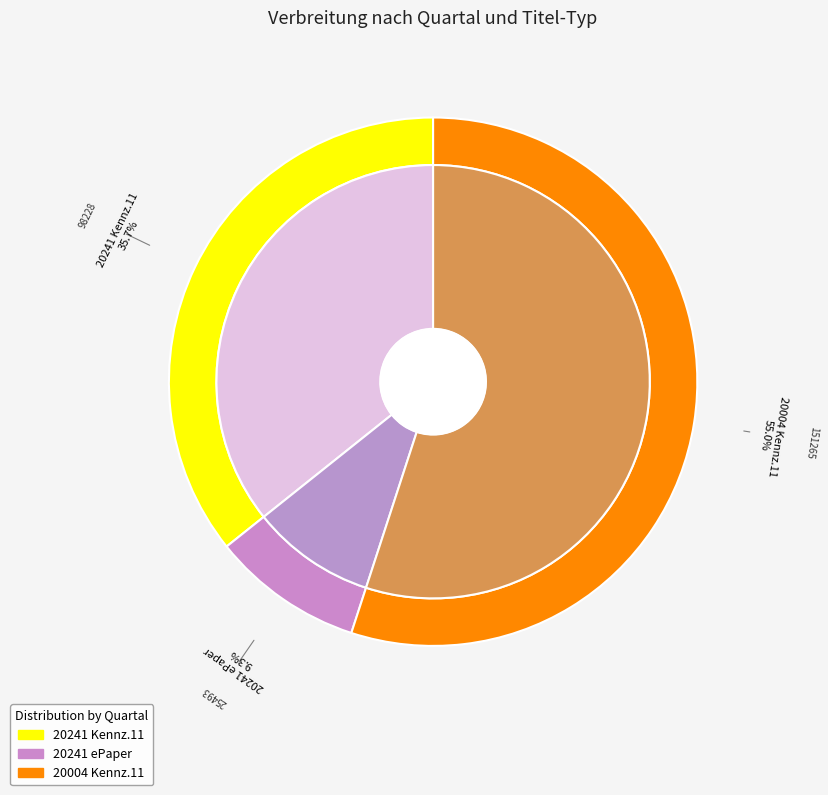

Which category has the smallest portion of the pie?

20241 (Südkurier Gesamt, ePaper)